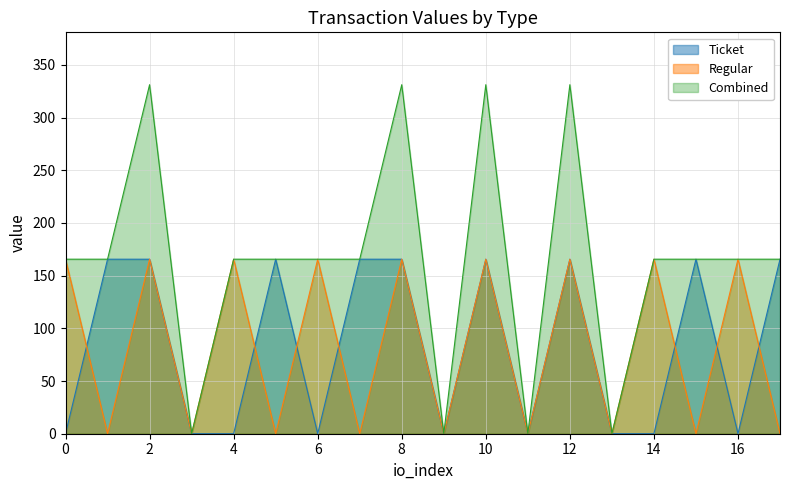

True or false: Regular has a value of 0.0 at 11.

True